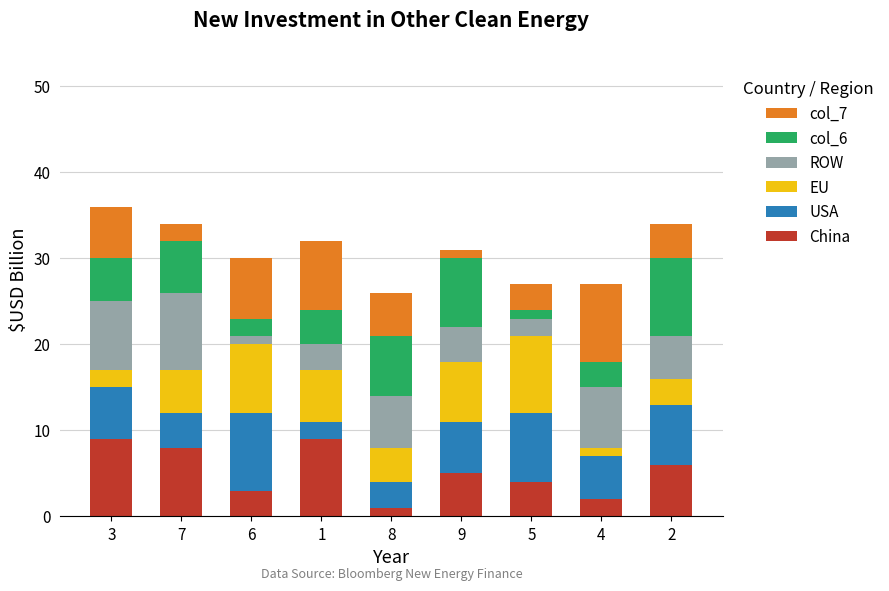

What are all the series names shown in the legend?

col_7, col_6, ROW, EU, USA, China